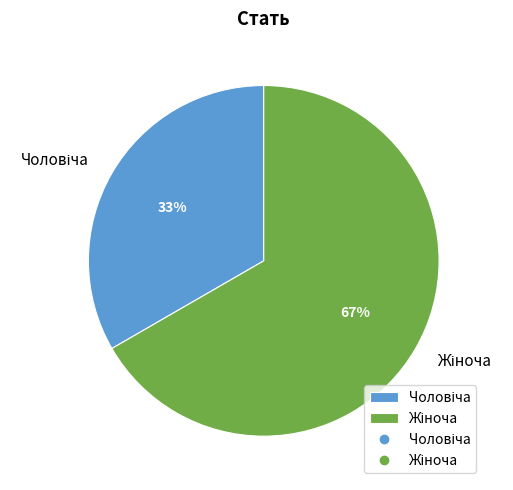

How many slices are in this pie chart?

2